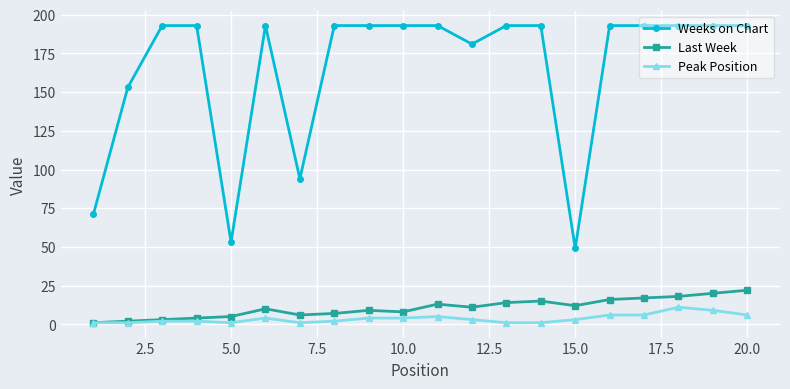

What are all the series names shown in the legend?

Weeks on Chart, Last Week, Peak Position